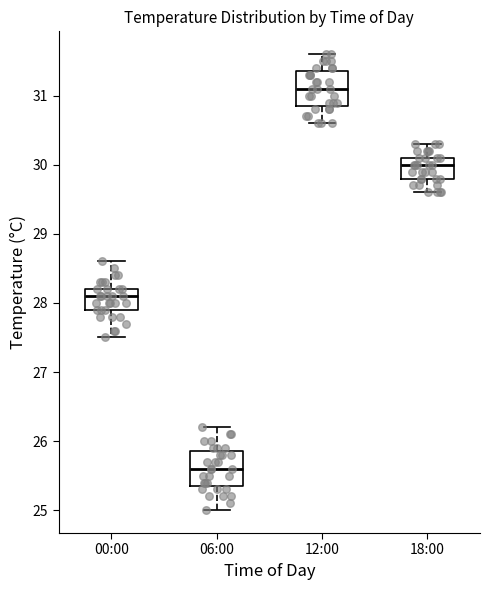

Reading left to right, read every box against the y-axis: the position of its median line, the range the box covers, and the ends of its whiskers. The values are not printed on the chart, so give them approximately, as read against the axis.

00:00: median 28.1, box 27.9 to 28.2, whiskers 27.5 to 28.6
06:00: median 25.6, box 25.4 to 25.9, whiskers 25.0 to 26.2
12:00: median 31.1, box 30.9 to 31.4, whiskers 30.6 to 31.6
18:00: median 30.0, box 29.8 to 30.1, whiskers 29.6 to 30.3